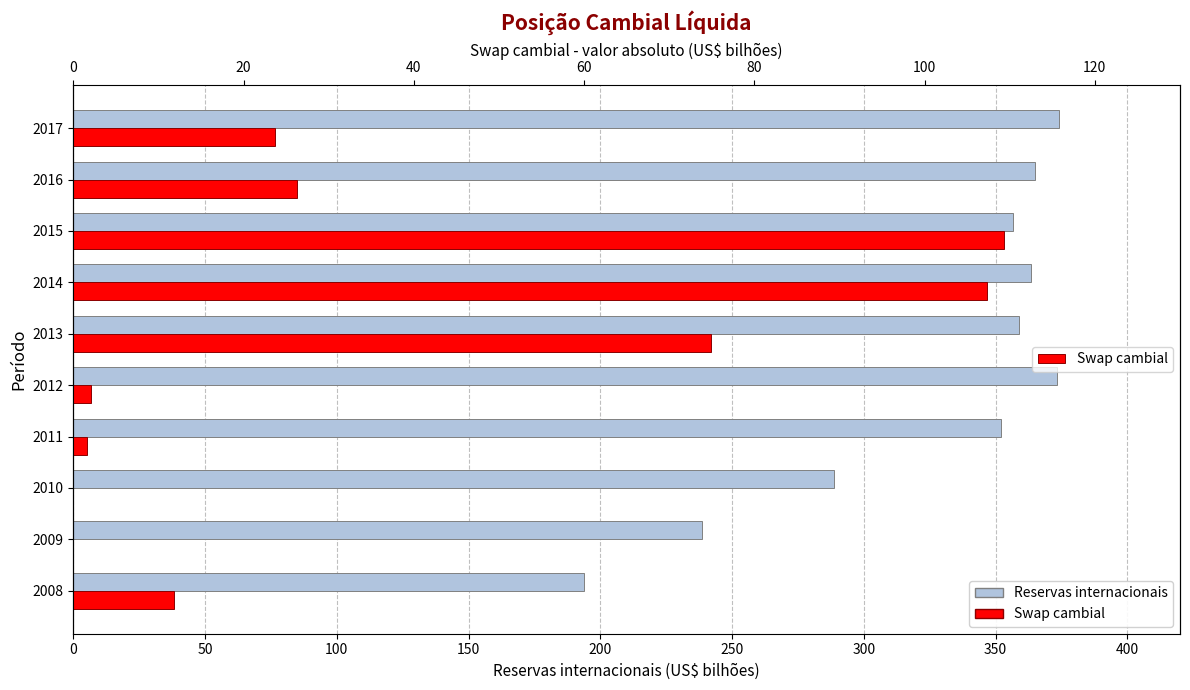

Does the chart contain stacked bars?

No